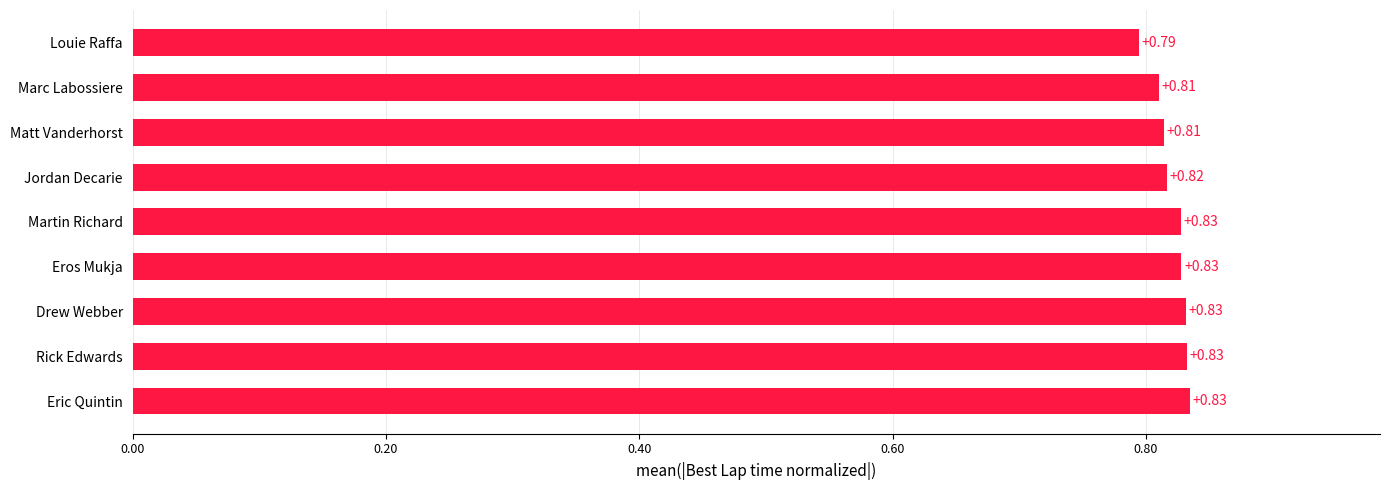

Which has a higher value, Louie Raffa or Jordan Decarie?

Jordan Decarie